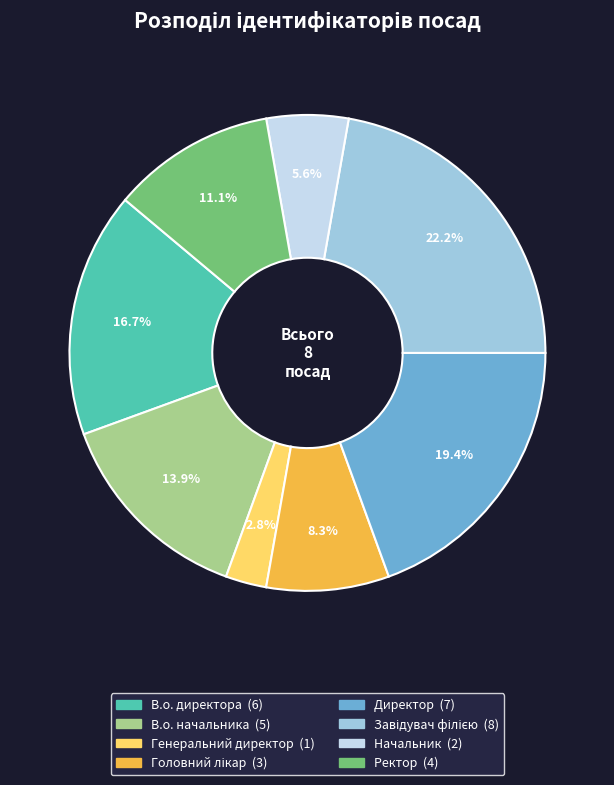

Which category has the smallest portion of the pie?

Генеральний директор